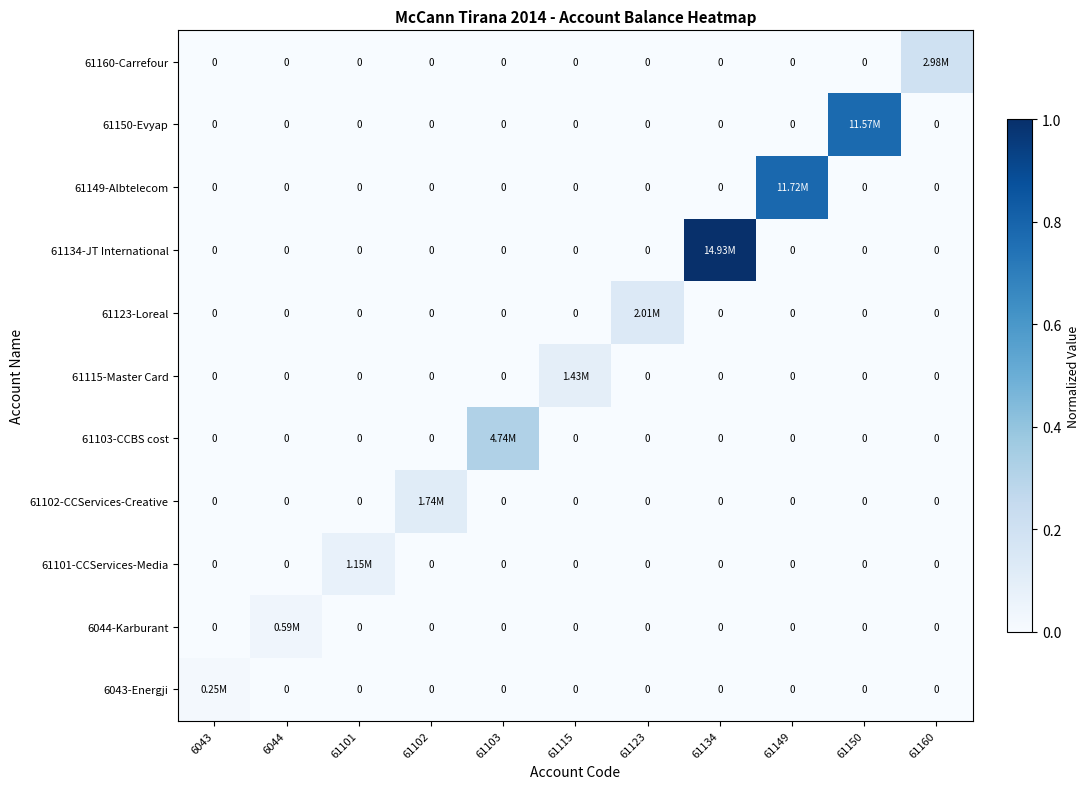

How many 6043-Energji values are between 0 and 1?

11